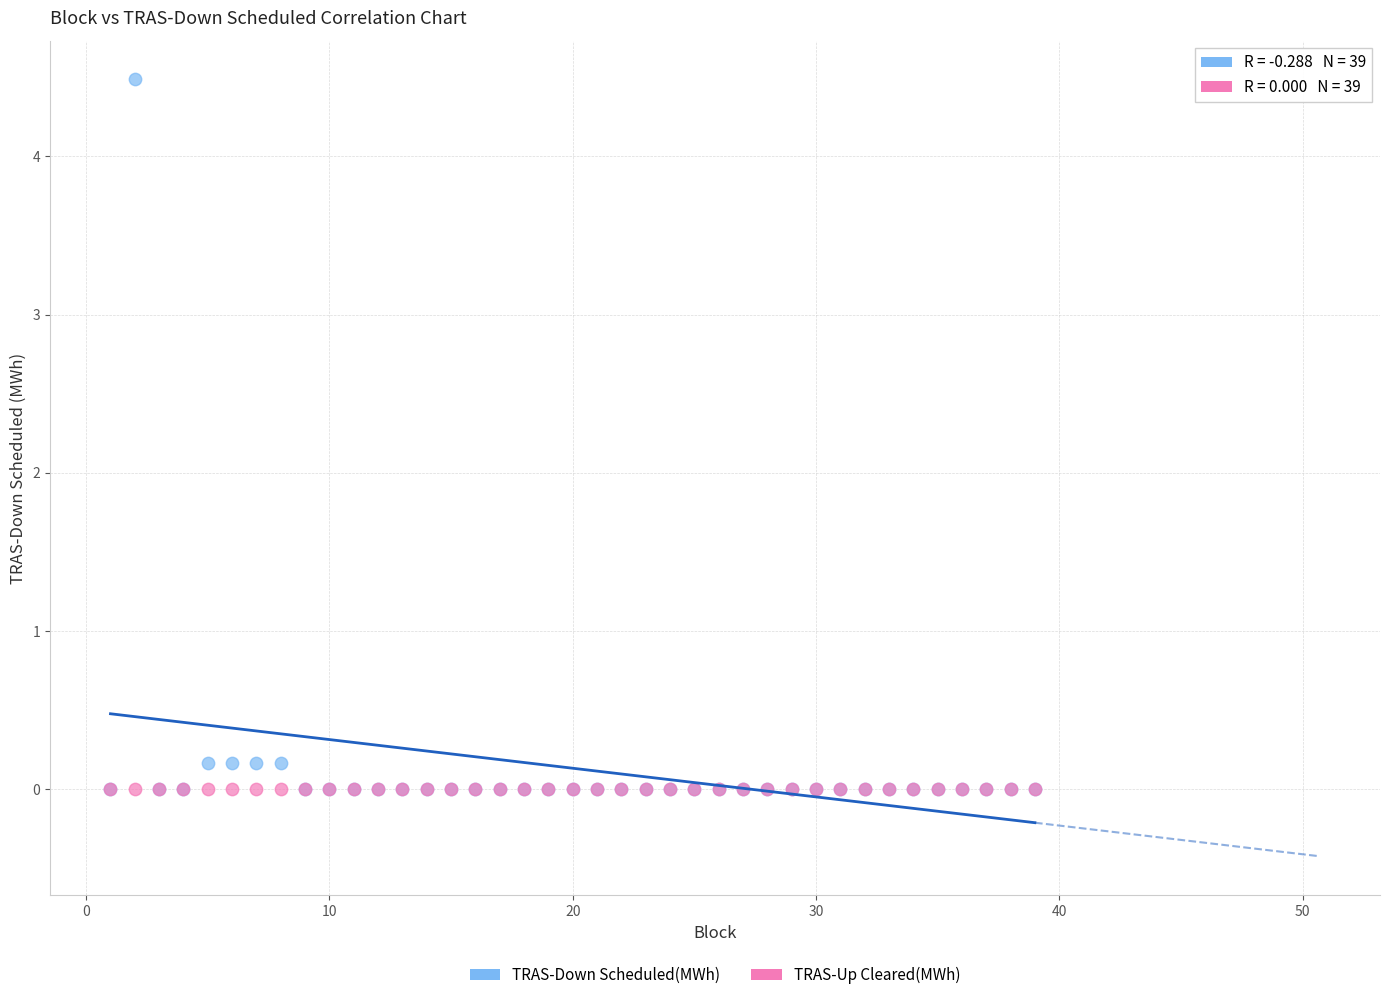

Which series contains the highest Y value?

TRAS-Down Scheduled(MWh)